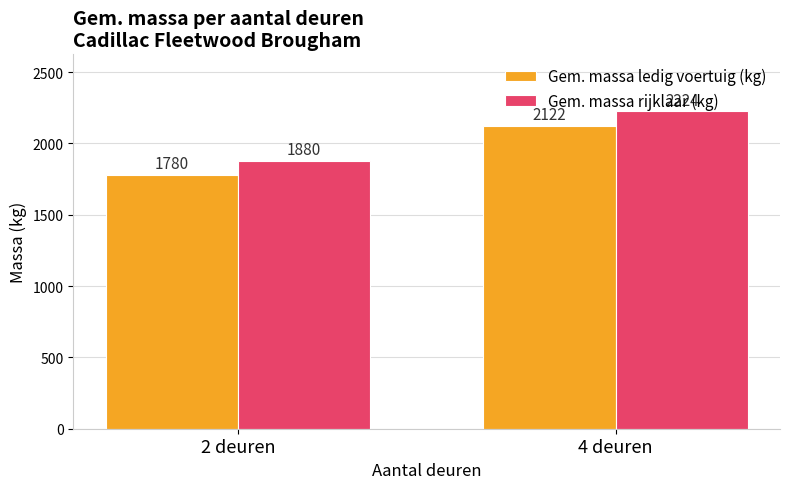

Reading right to left, what are all the values shown in this chart?

Gem. massa ledig voertuig (kg): 2122	1780
Gem. massa rijklaar (kg): 2224	1880